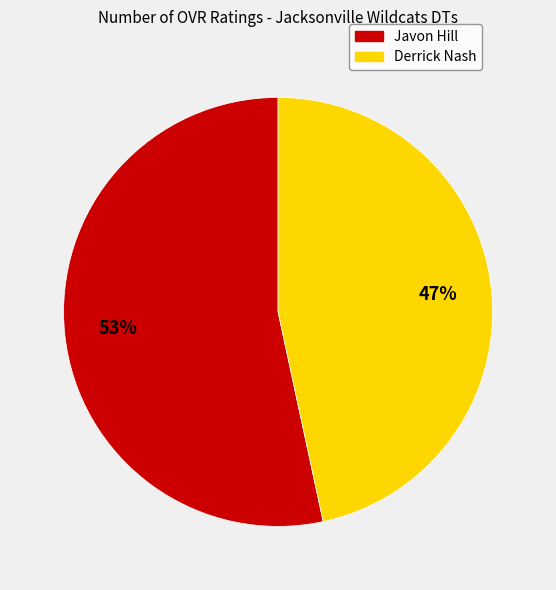

To the nearest percent, what is the average slice percentage?

50%